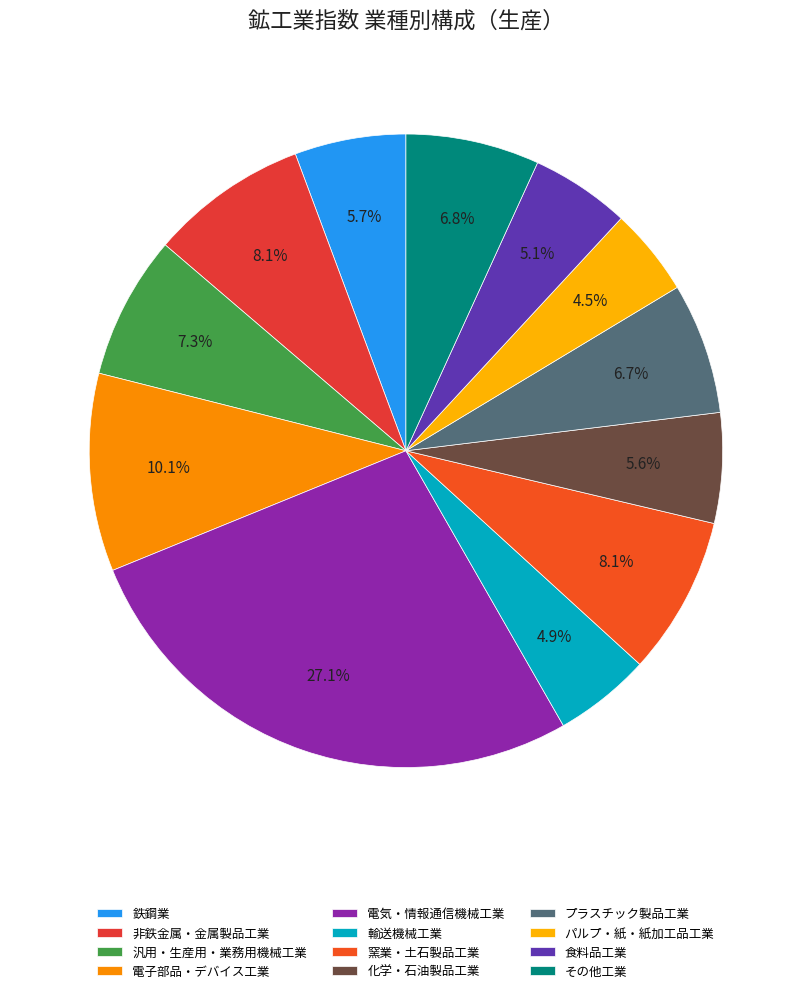

How many segments does this pie chart have?

12